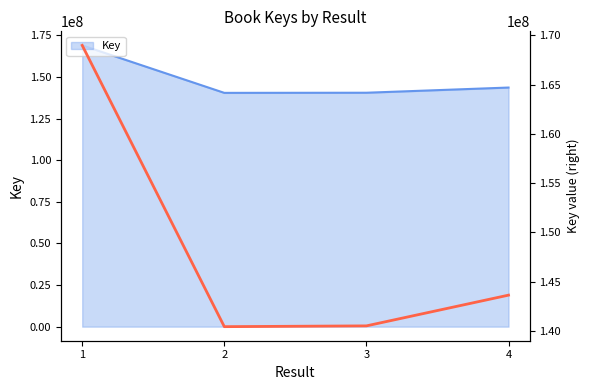

True or false: Key and Key (trend) intersect in this chart.

False